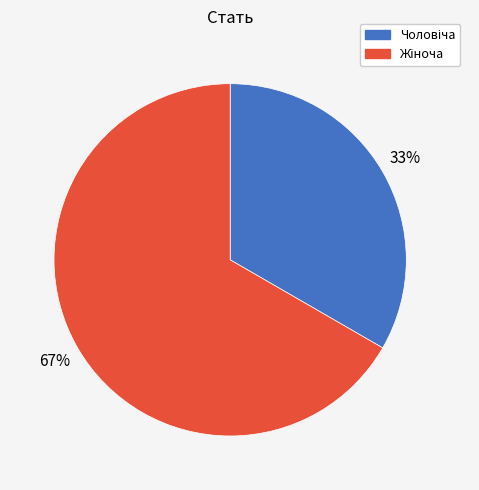

Count the number of slices in the pie.

2